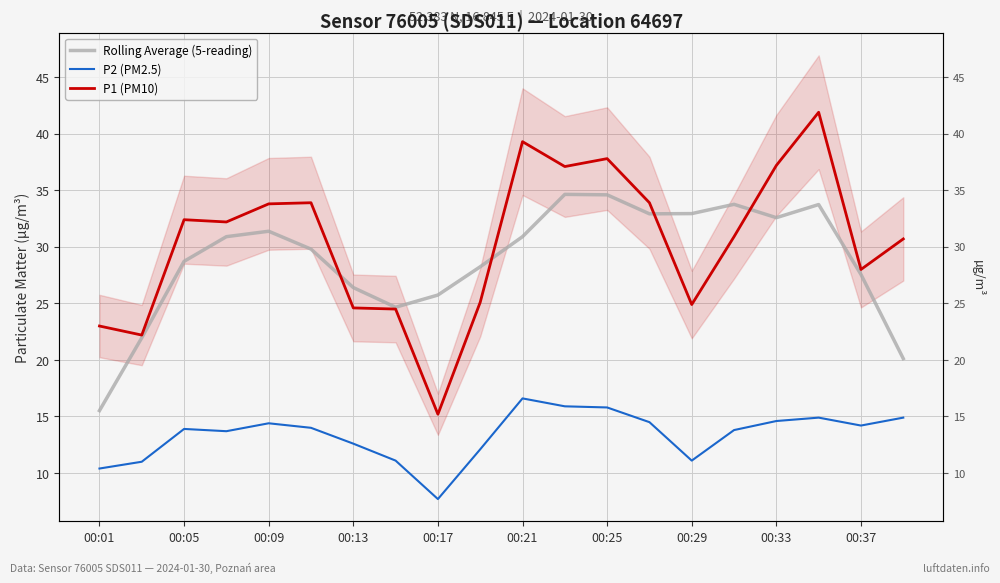

Between 00:09 and 00:29, which is larger?

00:29